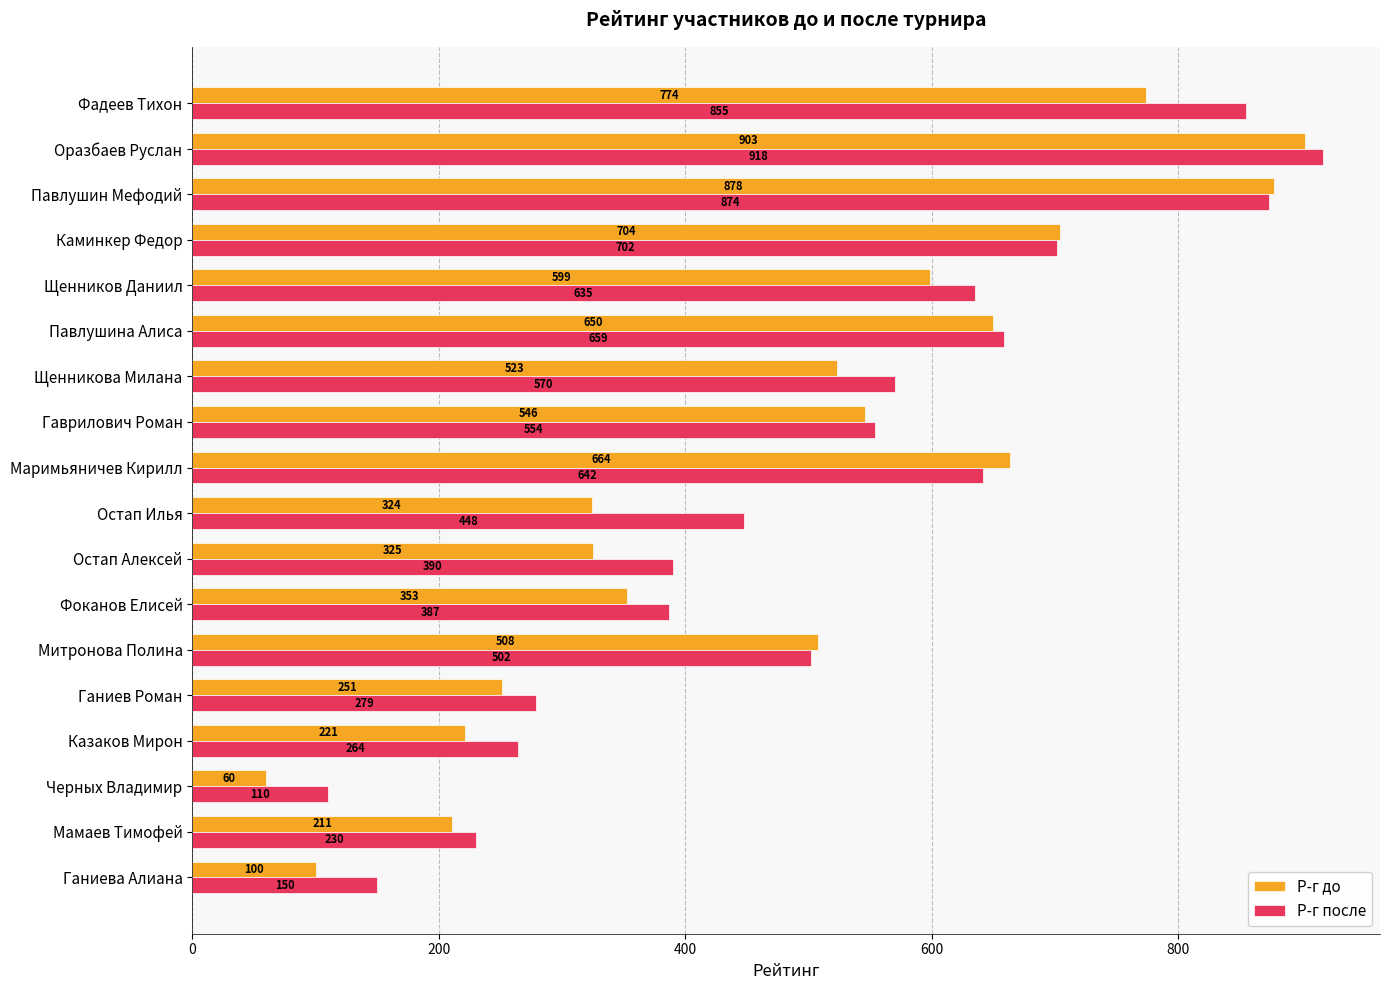

Between Оразбаев Руслан and Гаврилович Роман, which series saw the biggest shift?

Р-г после